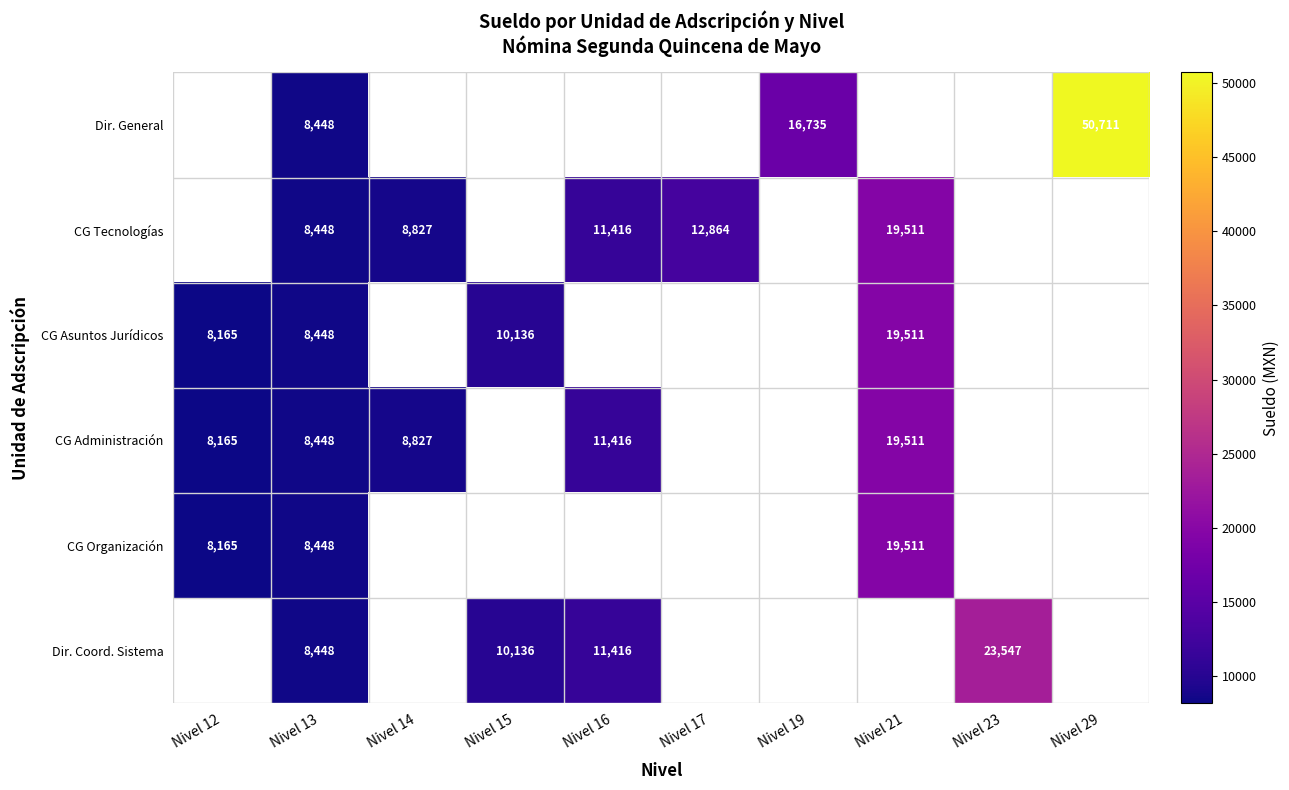

The CG Organización series shows 7449 at Nivel 21. True or false?

False